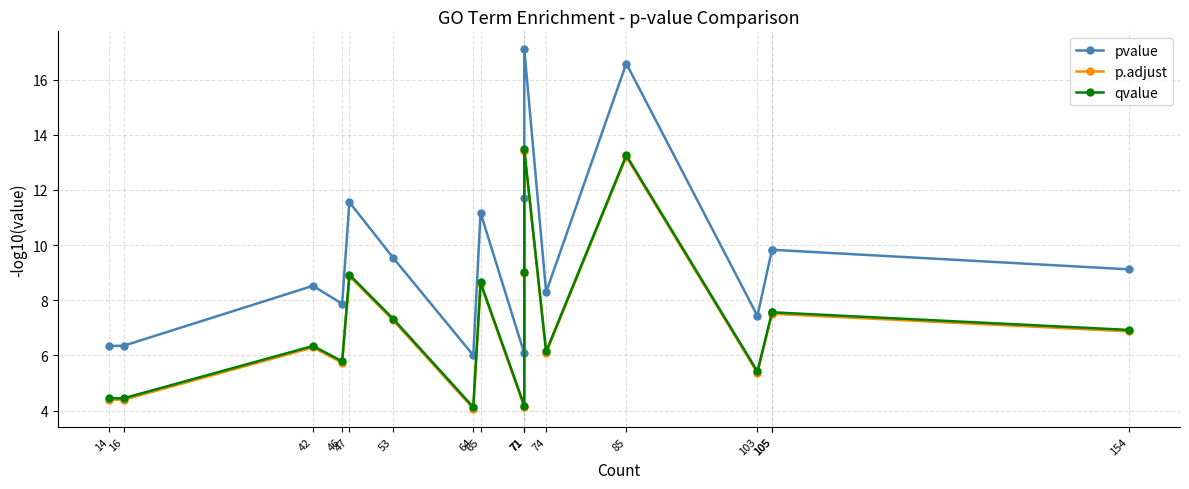

What is the average value of the qvalue series?

7.3